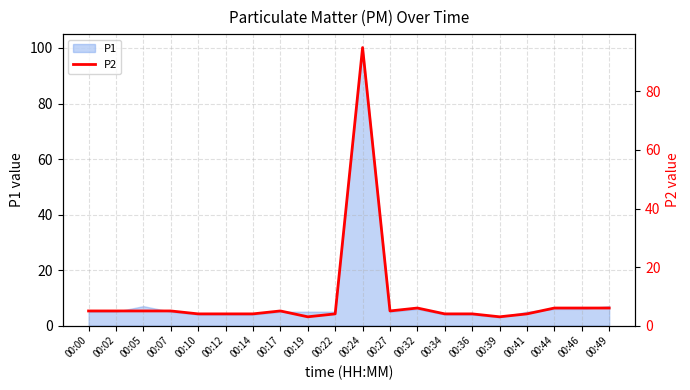

How many data points does each series have?

20